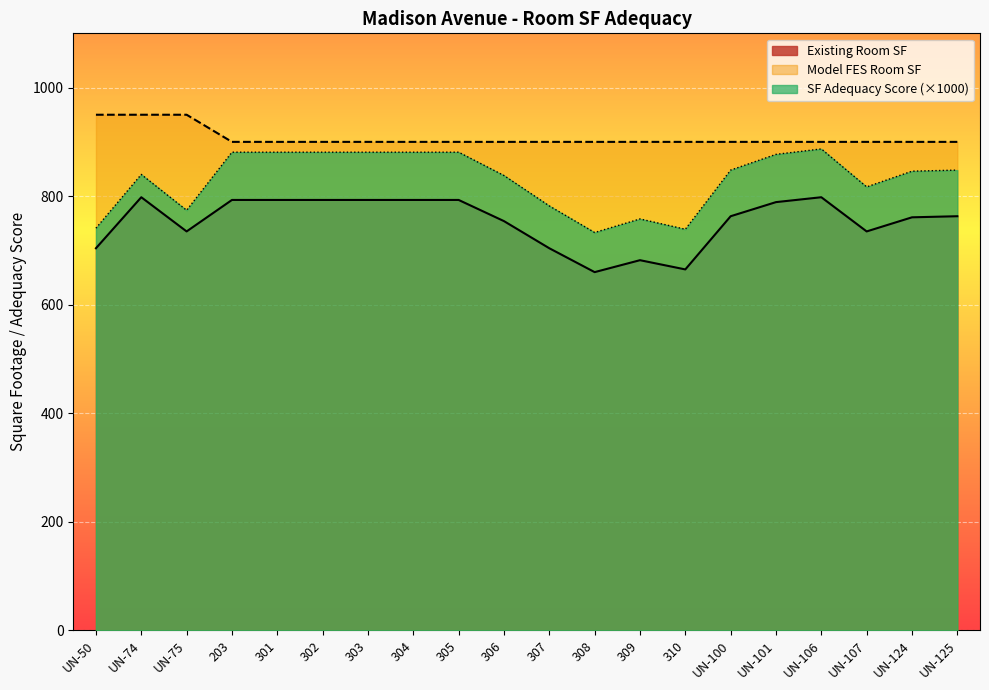

What is the approximate value of Existing Room SF at UN-101?

789